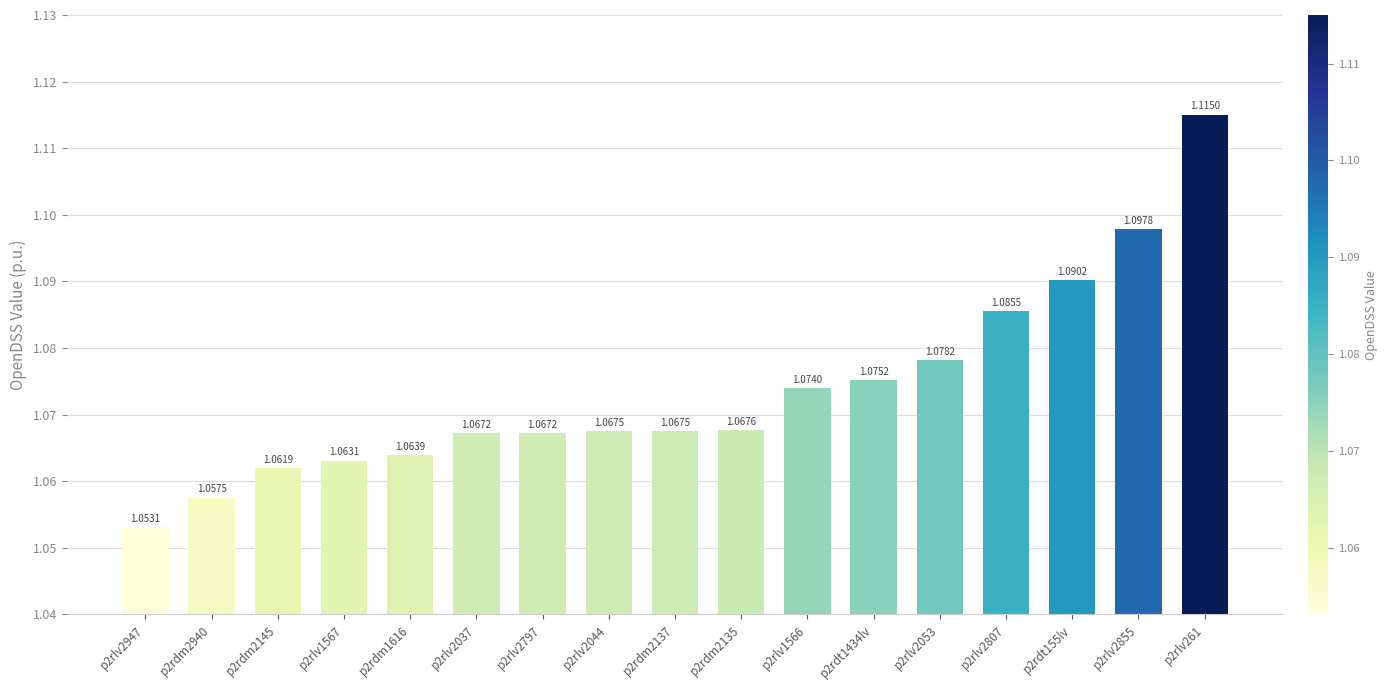

What is the sum of all values?

18.3